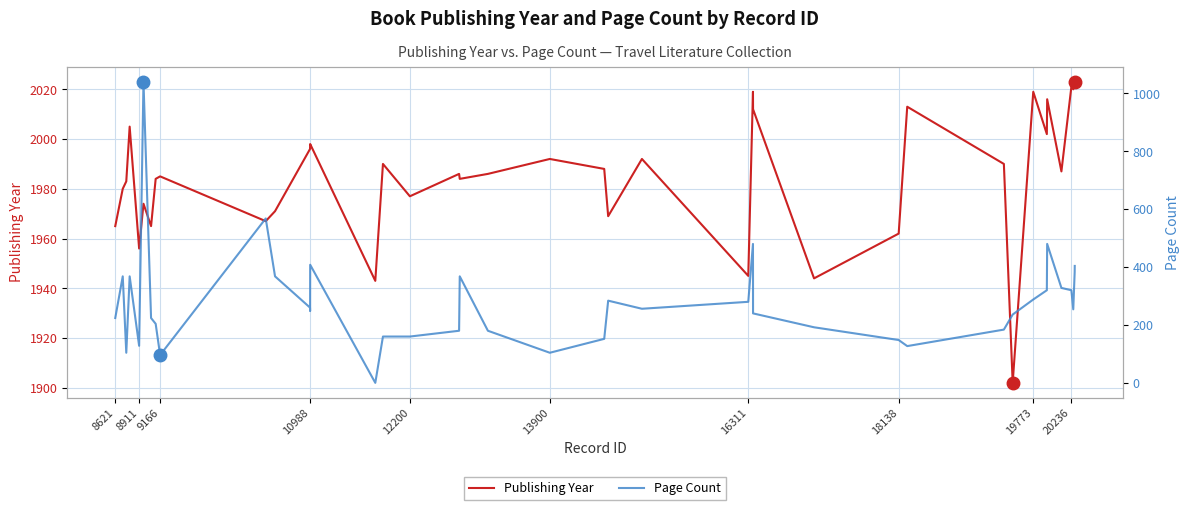

What is the highest value of the Publishing Year series?

2023